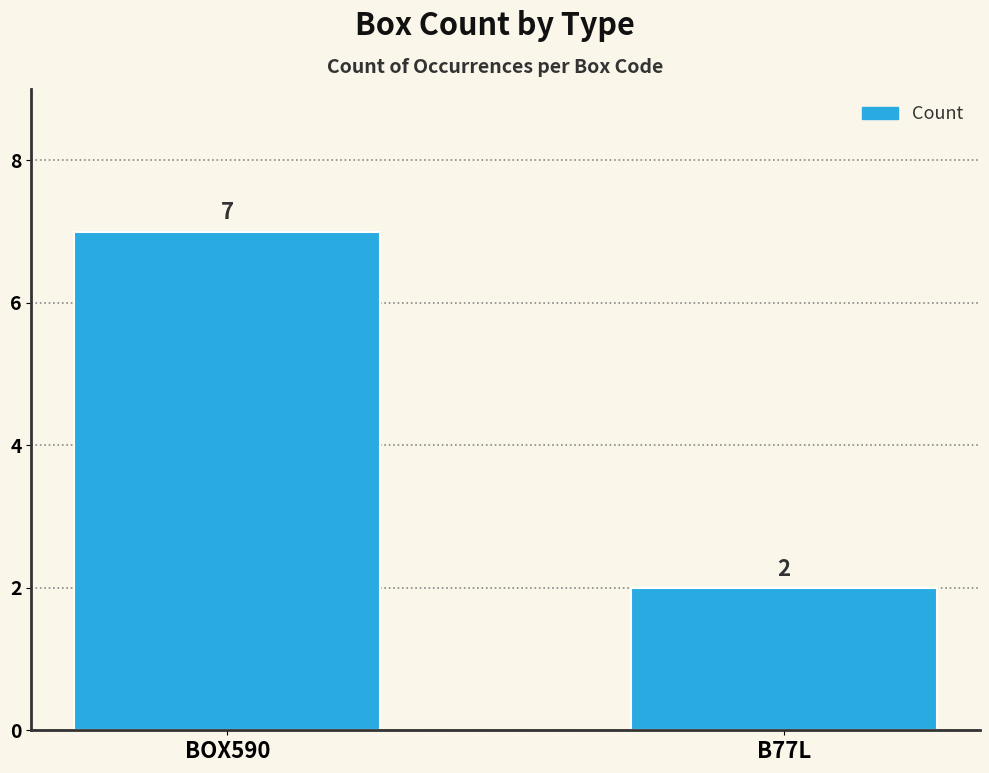

Is it true that the value at B77L is 2?

True